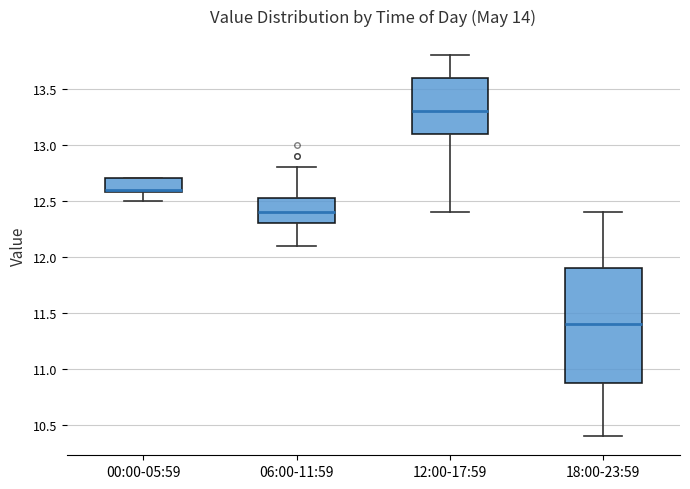

Which box has the lowest median line?

18:00-23:59